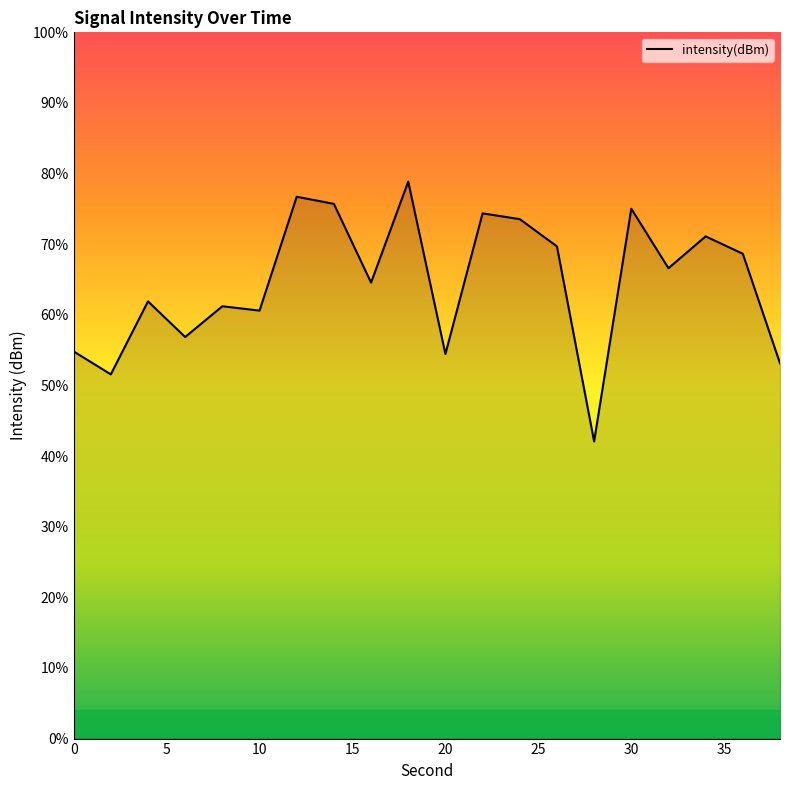

True or false: the data shows -221.4 at 10.

False